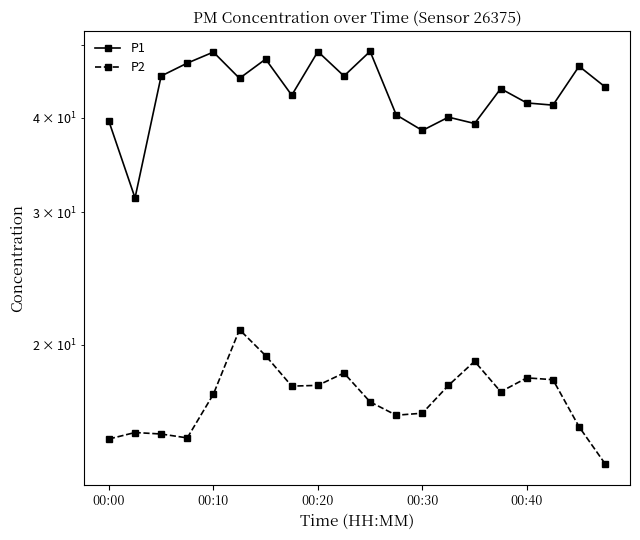

What is the maximum value for P2?

20.9